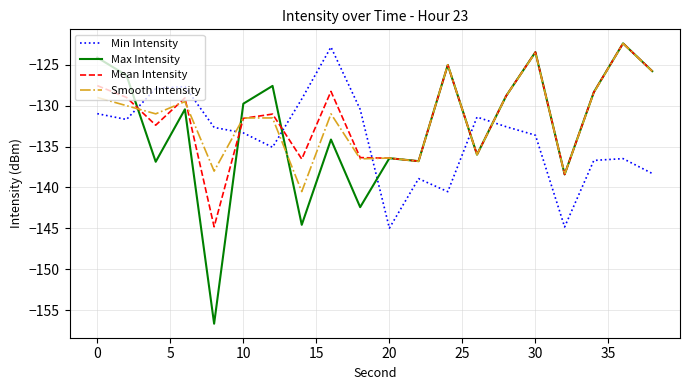

What is the average value of the Smooth Intensity series?

-131.5